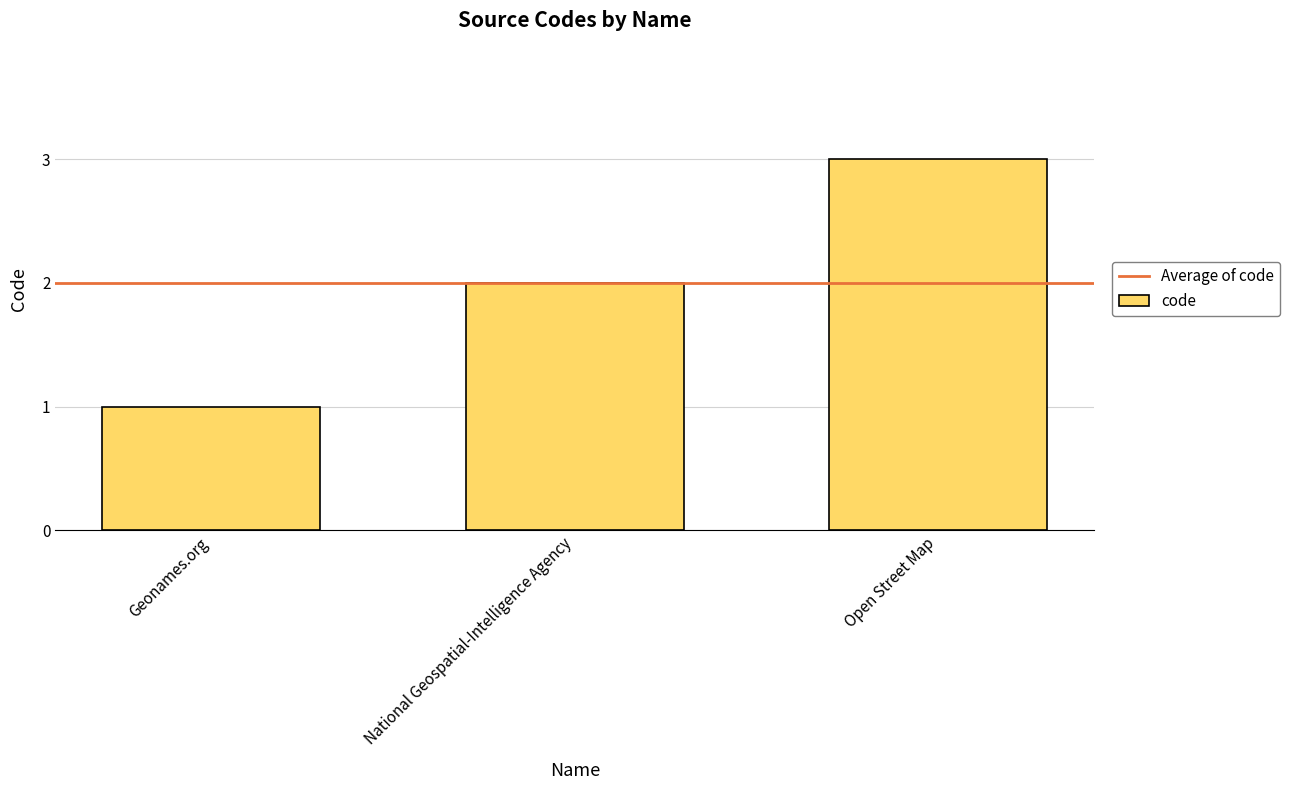

Reading left to right, transcribe all the data shown in this chart.

Geonames.org=1	National Geospatial-Intelligence Agency=2	Open Street Map=3